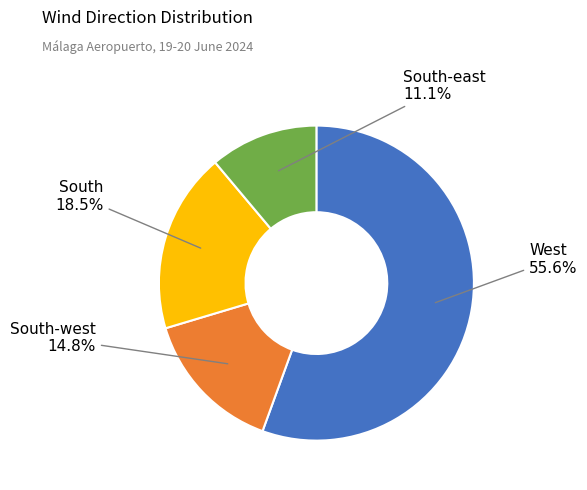

Is there any slice that represents more than half of the pie?

Yes